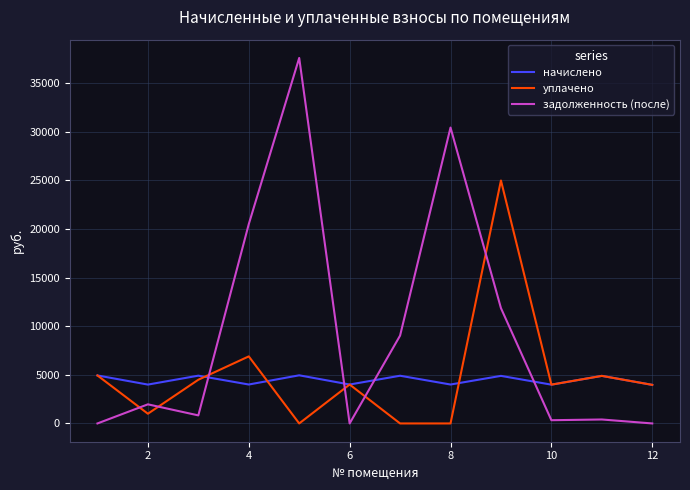

At how many categories does at least one series exceed 10223?

4